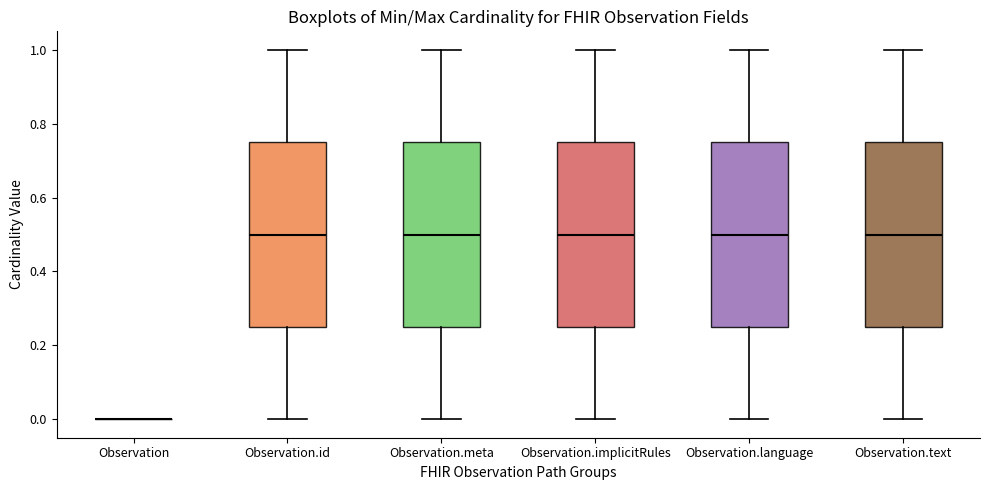

Reading left to right, read every box against the y-axis: the position of its median line, the range the box covers, and the ends of its whiskers. The values are not printed on the chart, so give them approximately, as read against the axis.

Observation: box collapsed to a line at 0.00, whiskers 0.00 to 0.00
Observation.id: median 0.50, box 0.26 to 0.76, whiskers 0.00 to 1.00
Observation.meta: median 0.50, box 0.26 to 0.76, whiskers 0.00 to 1.00
Observation.implicitRules: median 0.50, box 0.26 to 0.76, whiskers 0.00 to 1.00
Observation.language: median 0.50, box 0.26 to 0.76, whiskers 0.00 to 1.00
Observation.text: median 0.50, box 0.26 to 0.76, whiskers 0.00 to 1.00